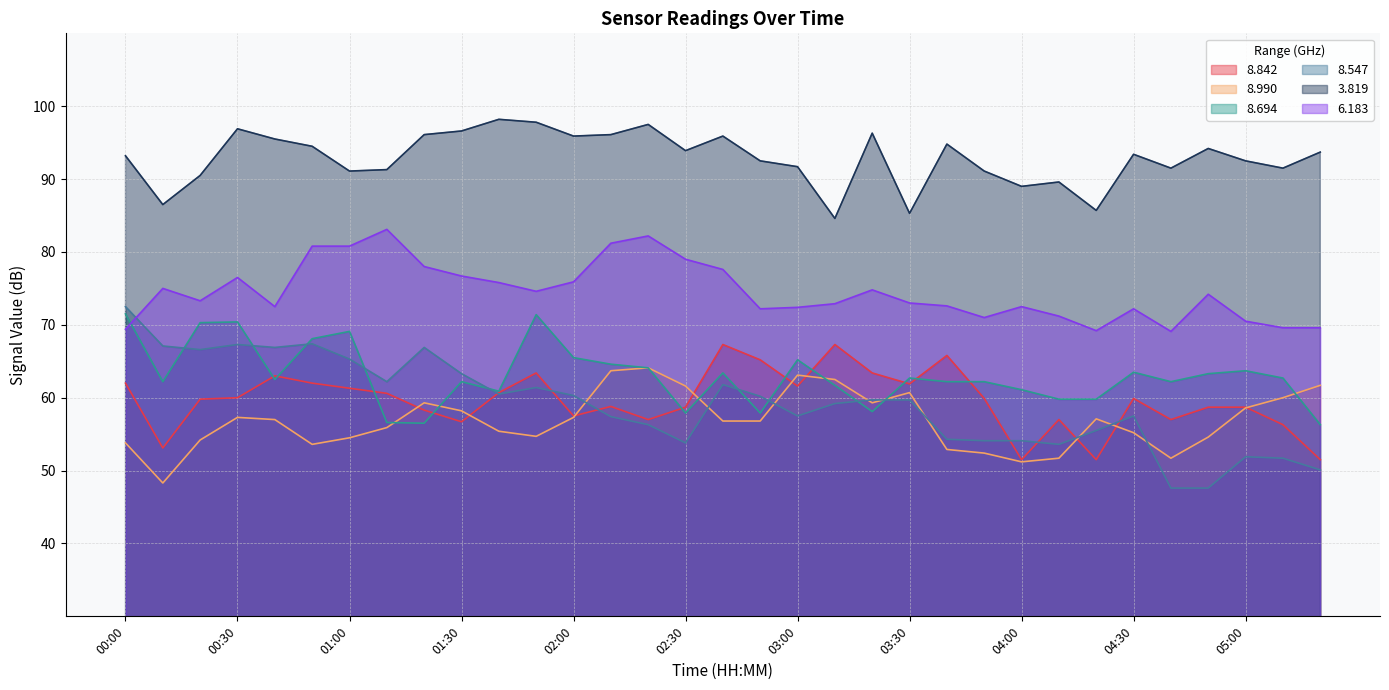

What value does the 8.842 series have at 00:30?

60.0